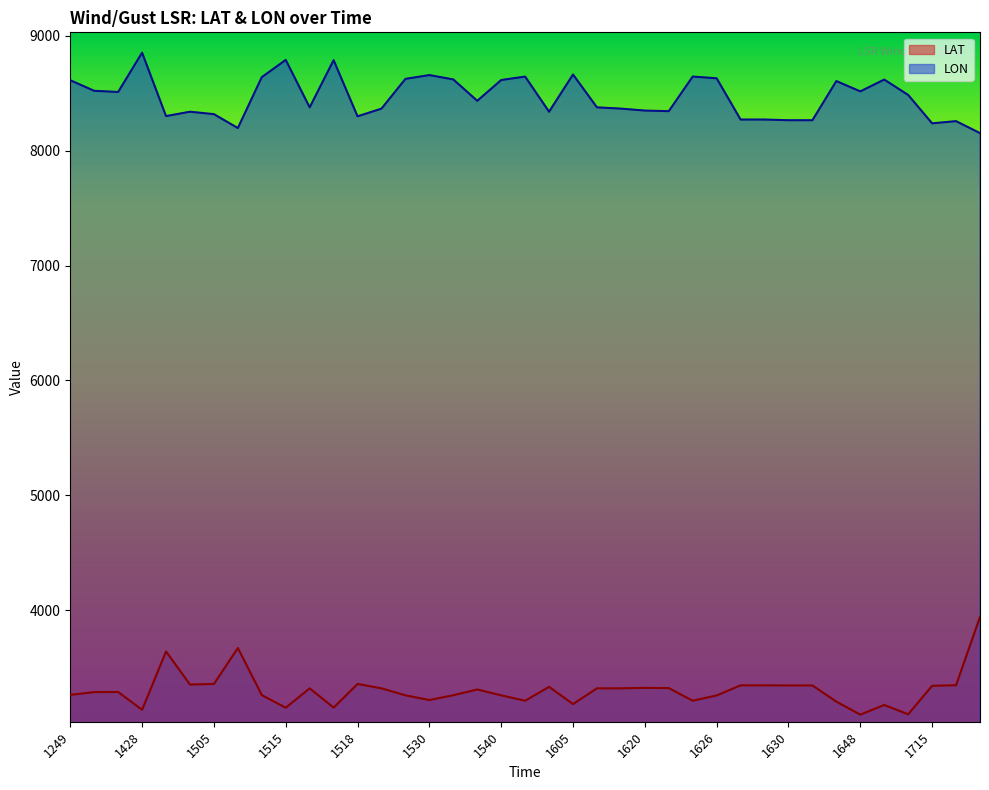

Rank the series at 1715 from highest to lowest value.

LON, LAT